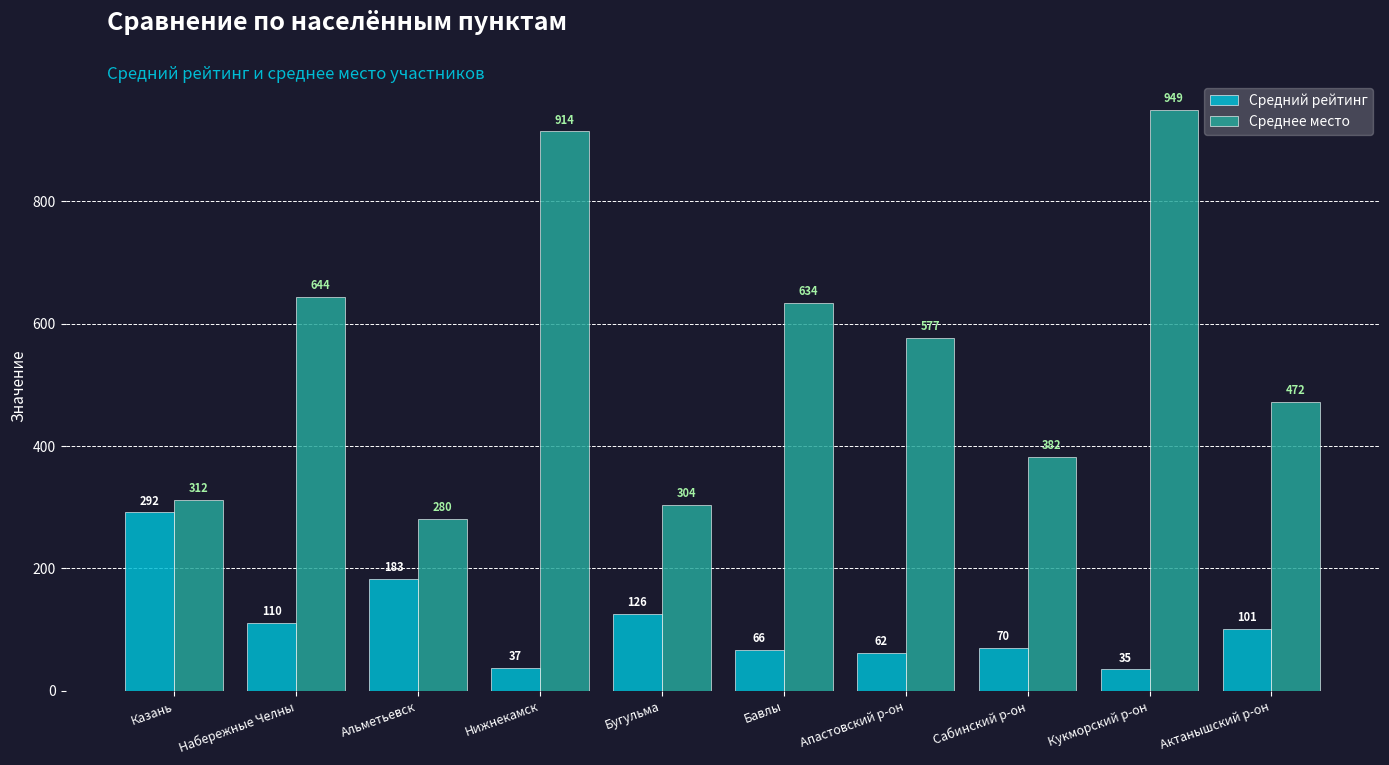

How many data points in Среднее место are less than 577?

5